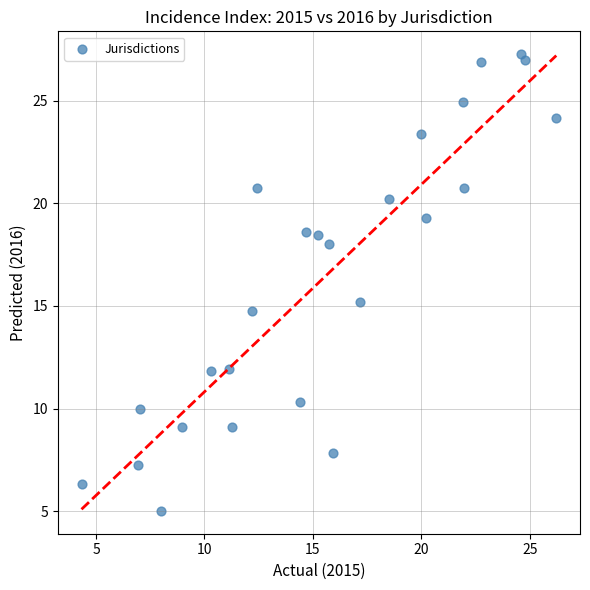

What is the range of X values (max minus min)?

21.9